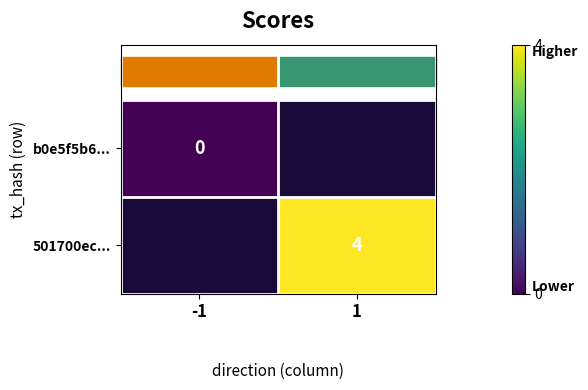

Which has a higher value, -1 or 1?

1